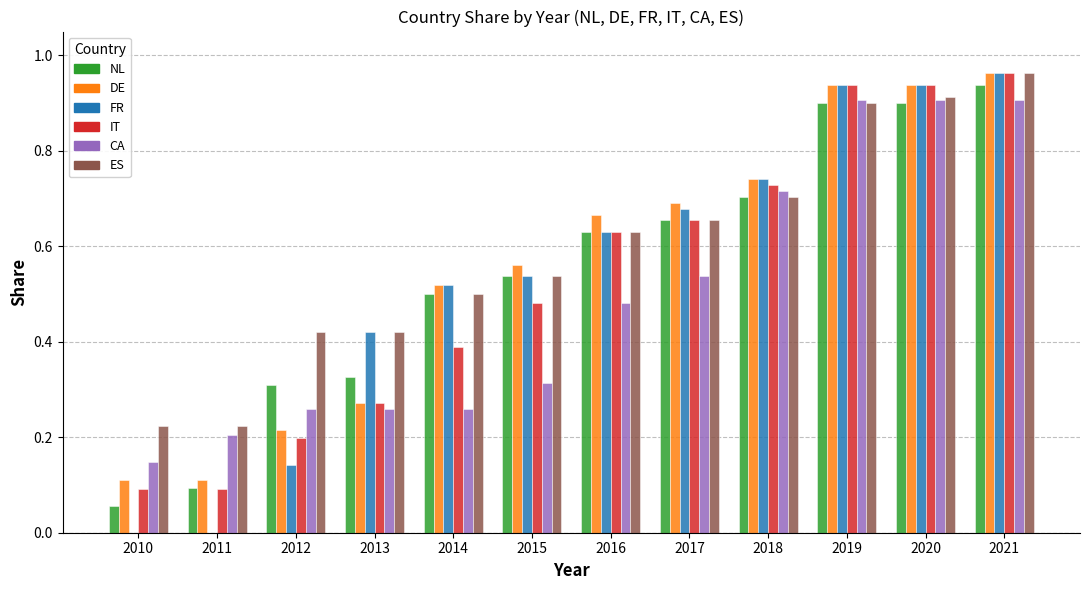

What is the sum of all CA values?

5.9